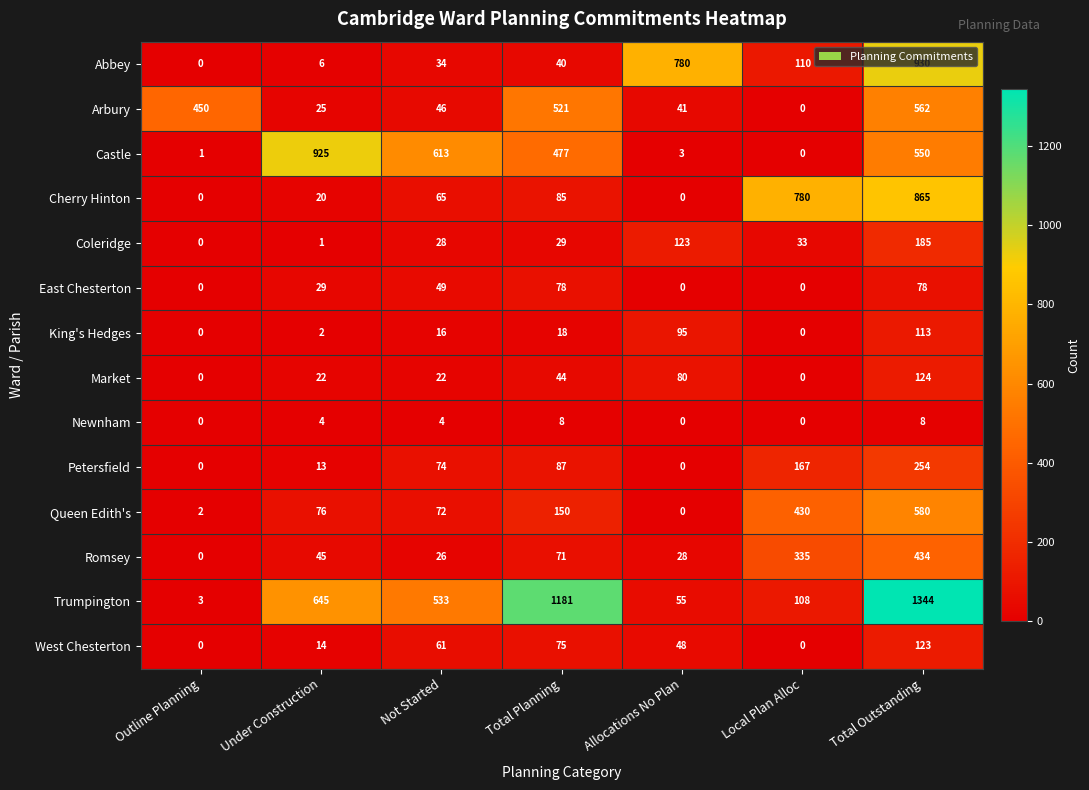

Which series changed the most between Not Started and Local Plan Alloc?

Cherry Hinton